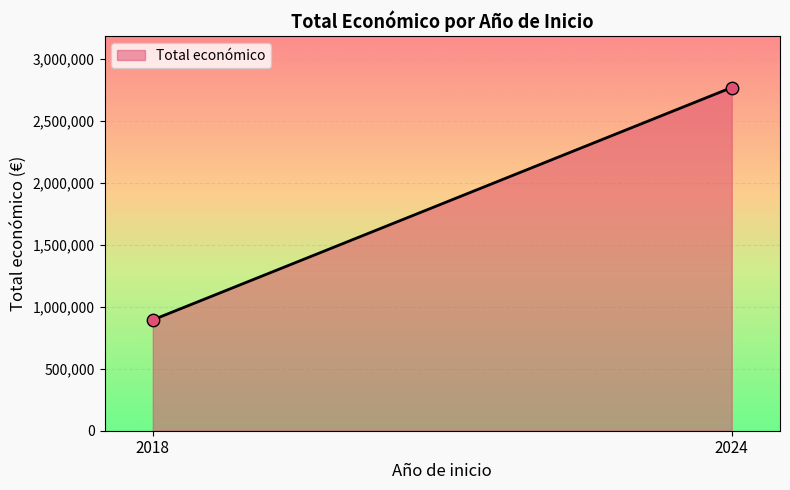

What is the difference between the maximum and minimum values?

1875005.0